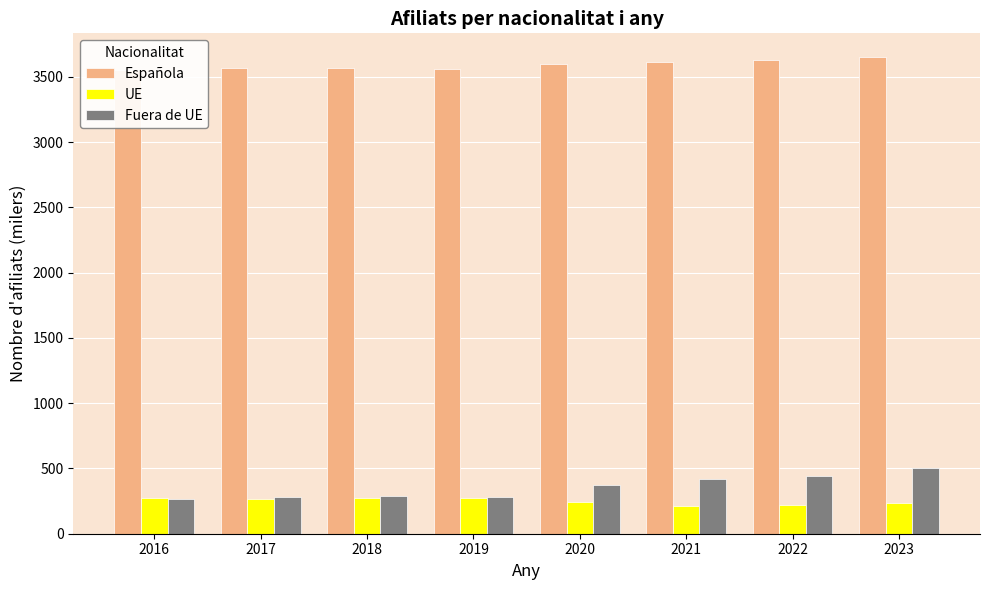

Which series has the widest spread of values?

Fuera de UE